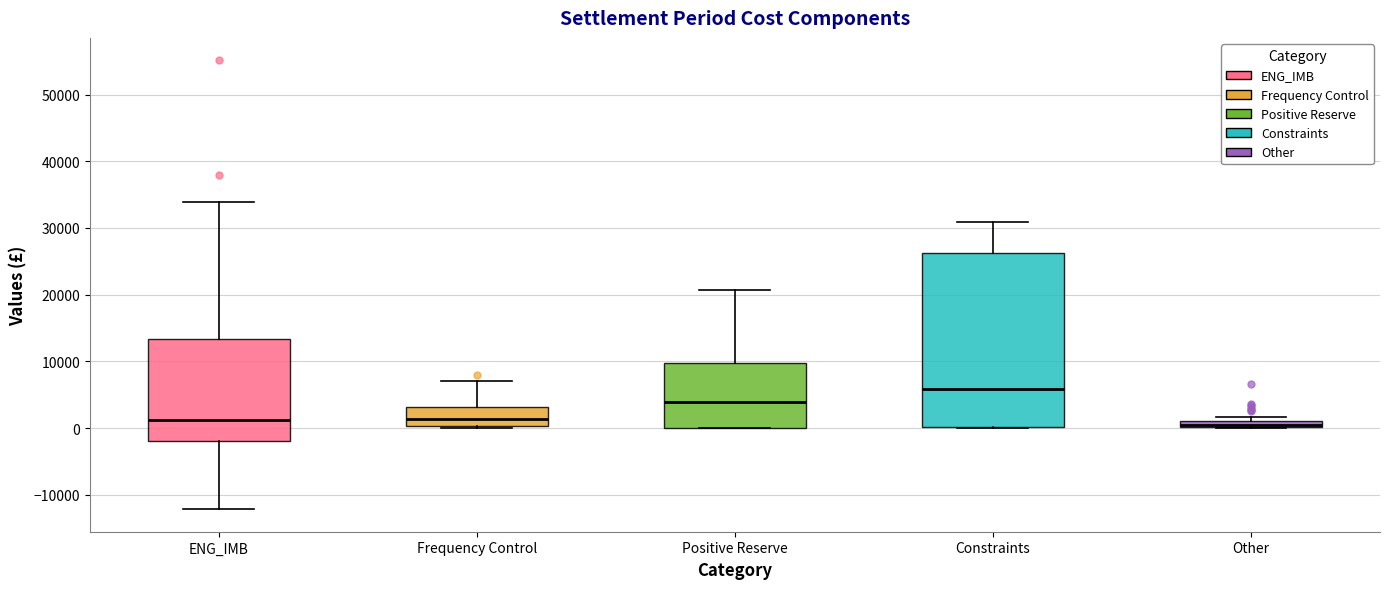

Where is the upper edge of the box for Other on the y-axis? The values are not printed on the chart, so give them approximately, as read against the axis.

1000